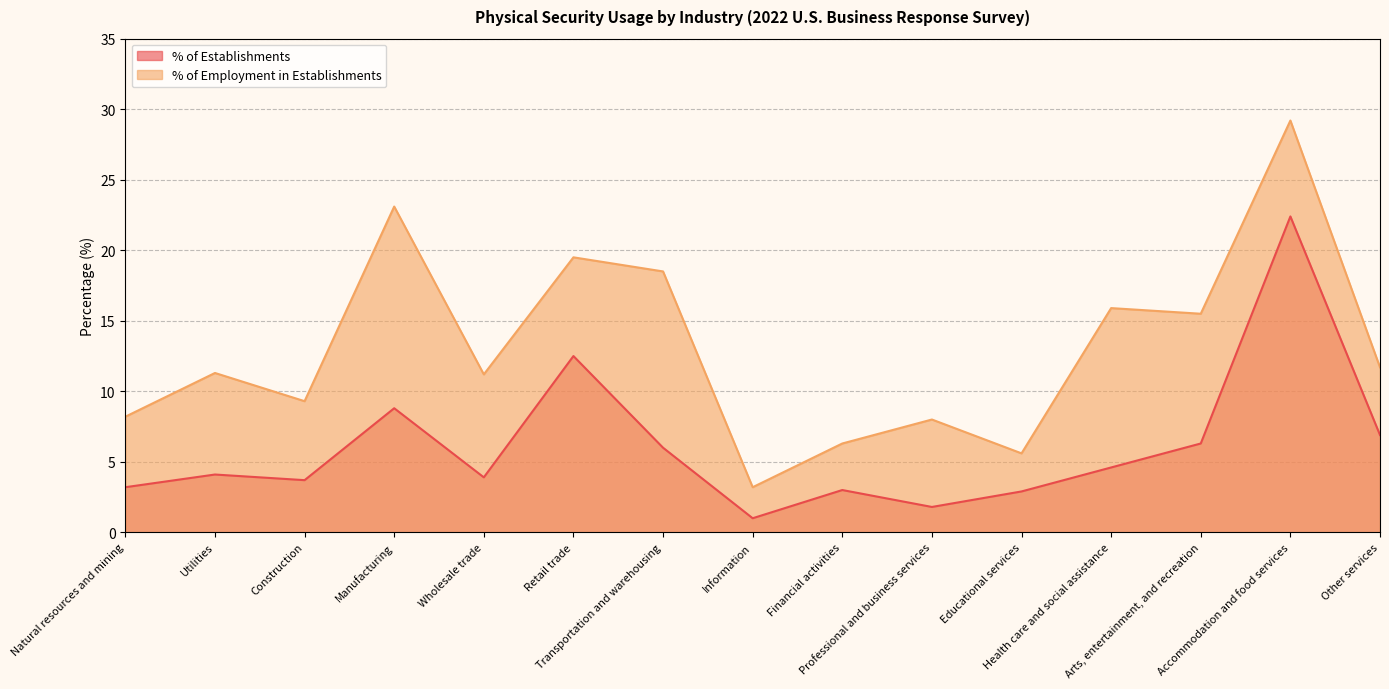

Where is % of Establishments nearest to the value 11?

Retail trade